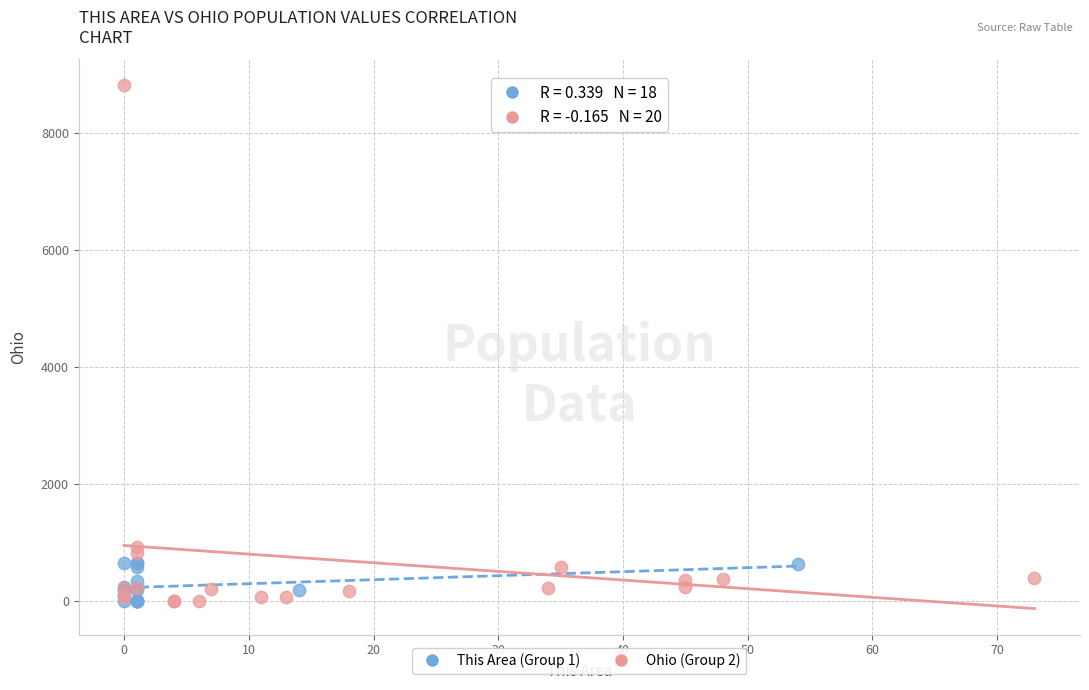

Which series has the largest Y range (max minus min)?

Ohio (Group 2)